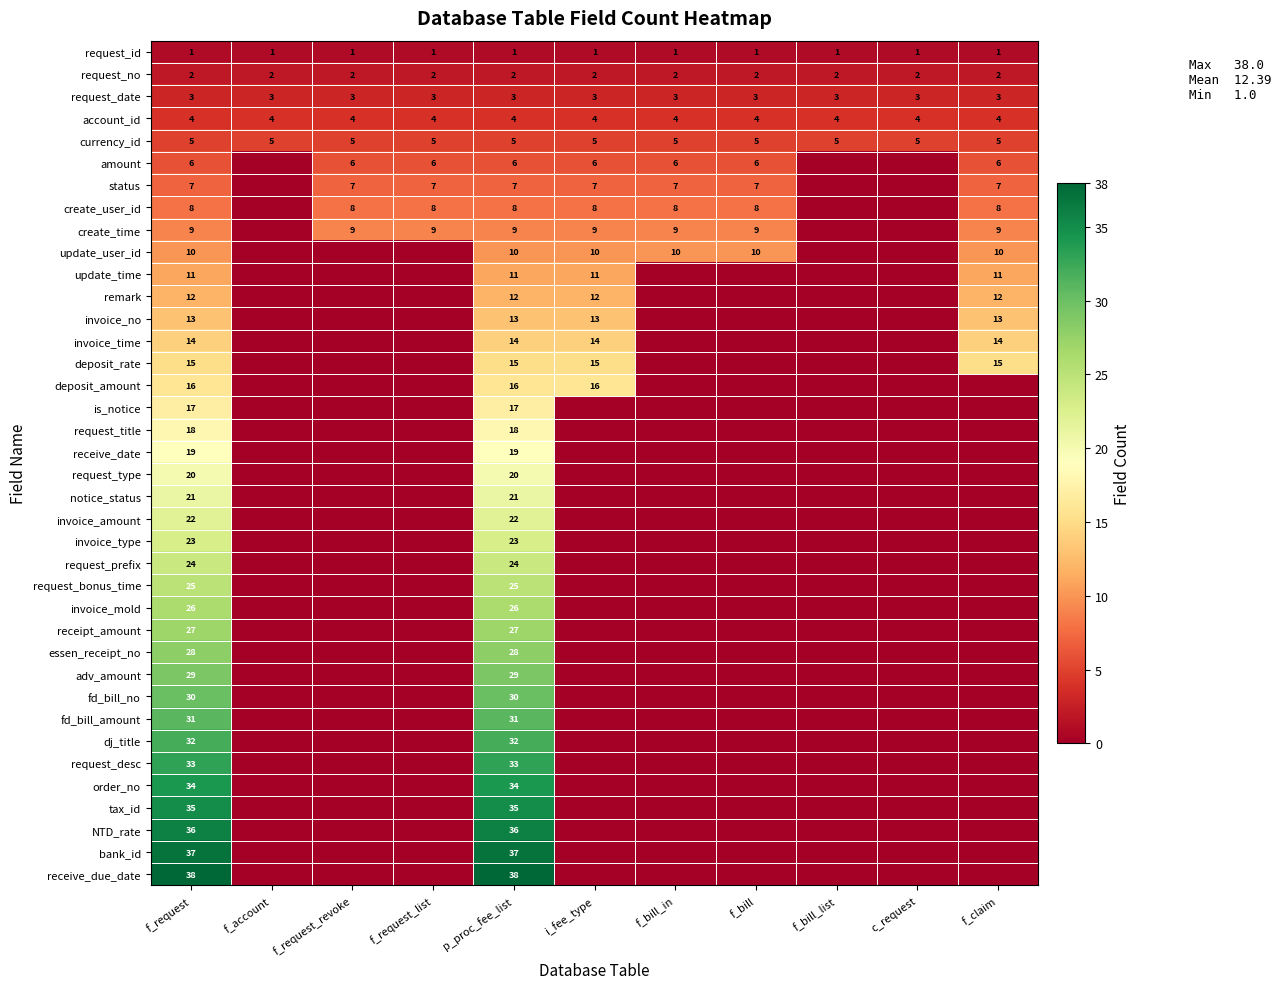

What is the spread (max minus min) of values at f_request?

37